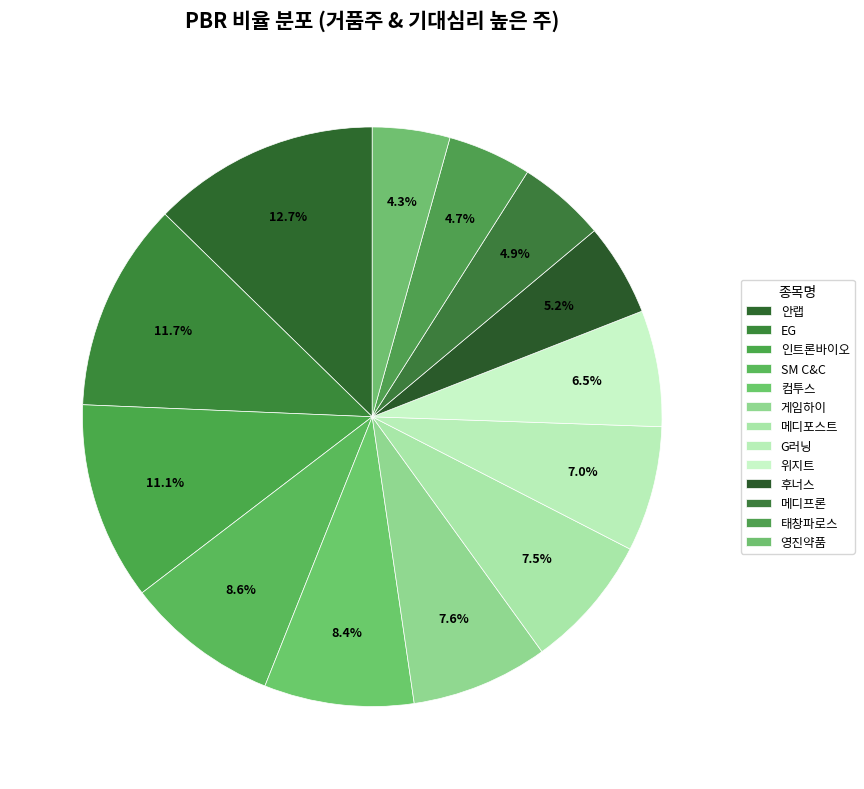

Does any single category account for the majority?

No